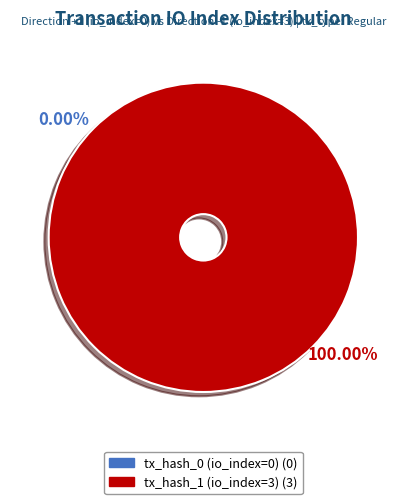

How many slices are in this pie chart?

2